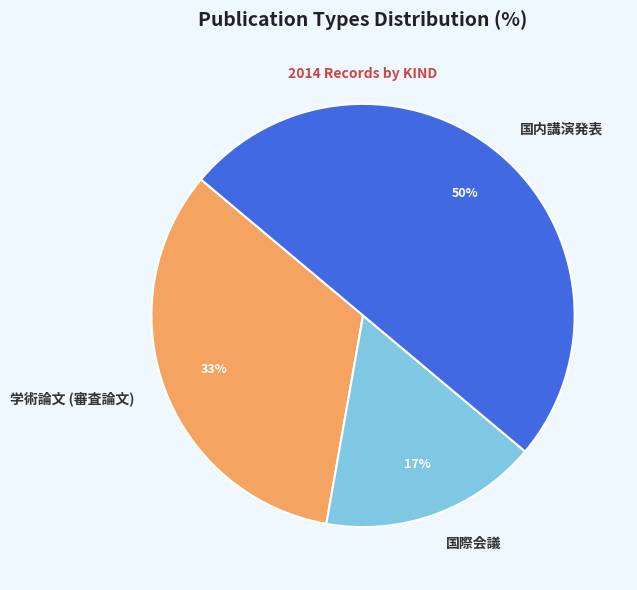

How many slices are in this pie chart?

3